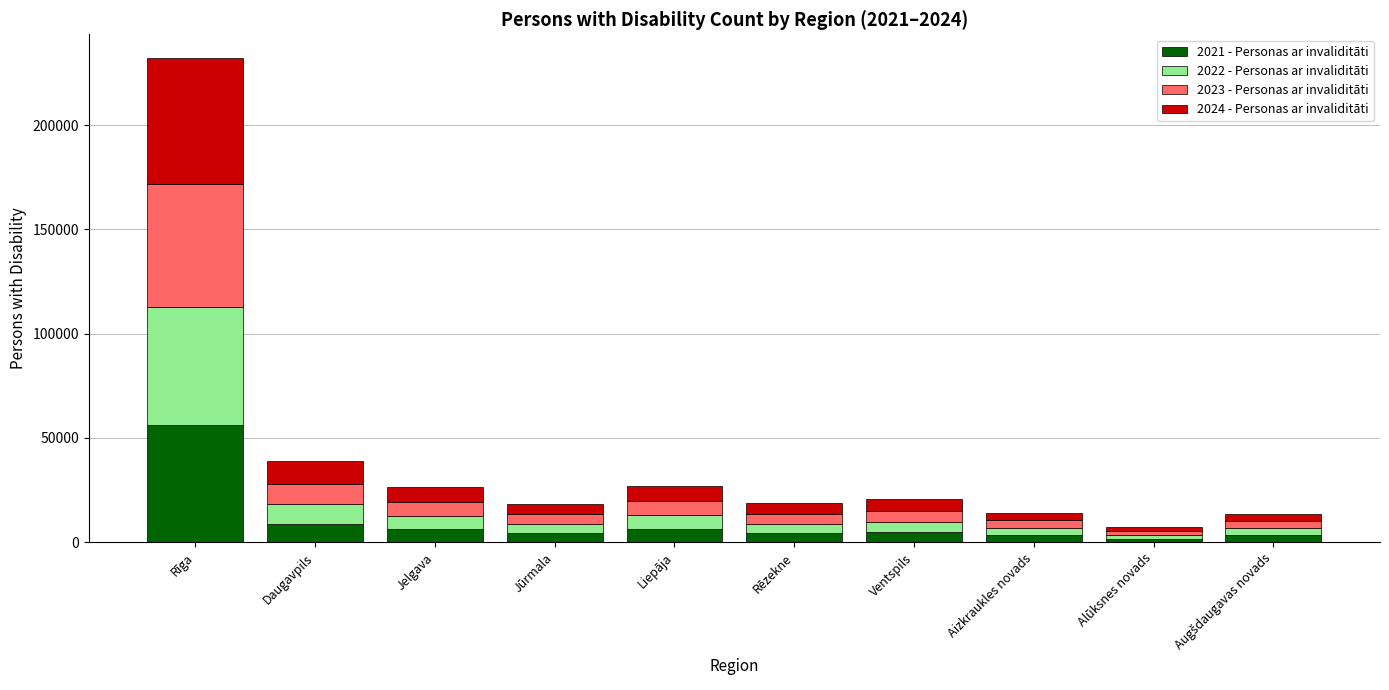

At which category is the sum across all series the highest?

Rīga